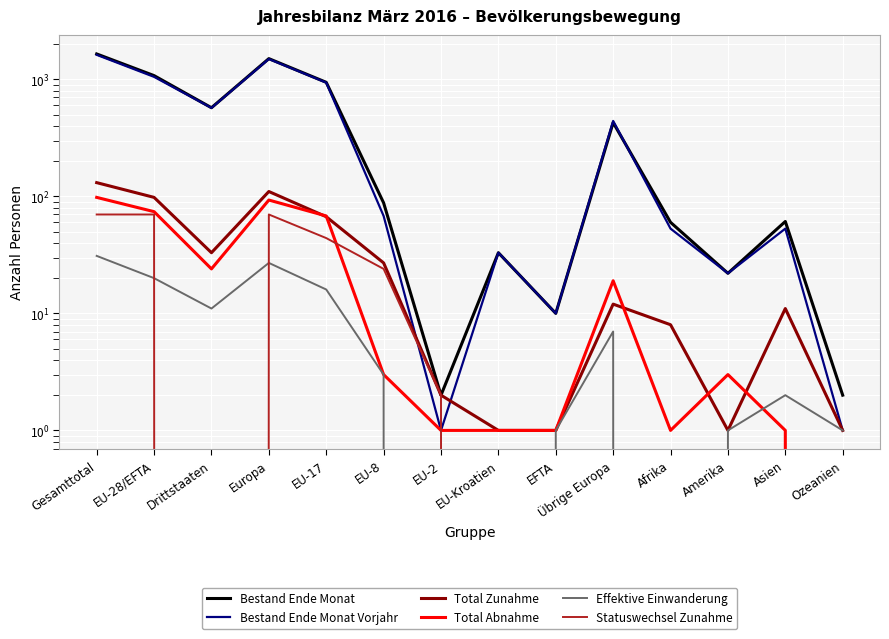

What is the total value across all series at Übrige Europa?

906